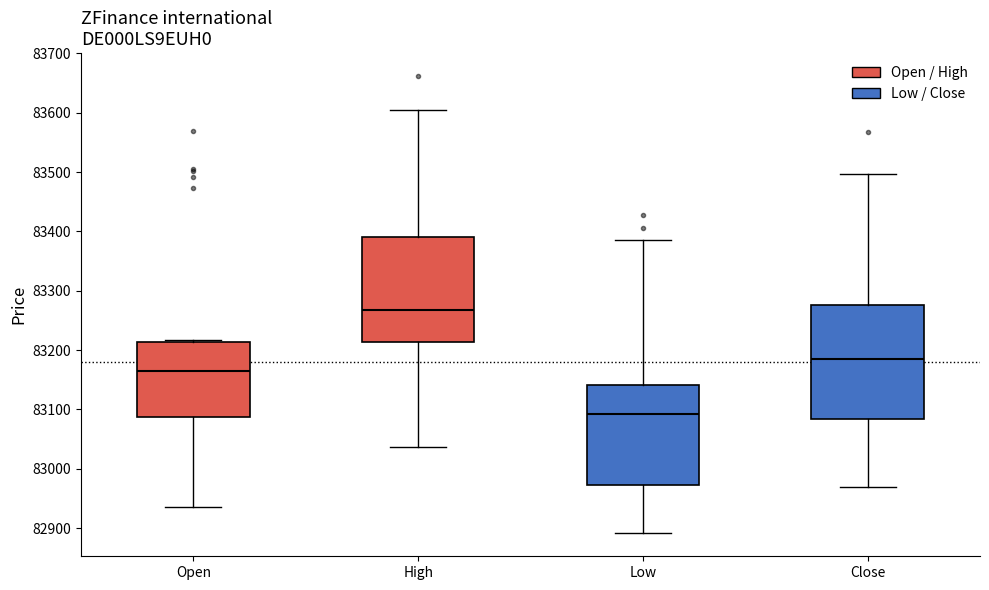

Which box's median line is the highest?

High